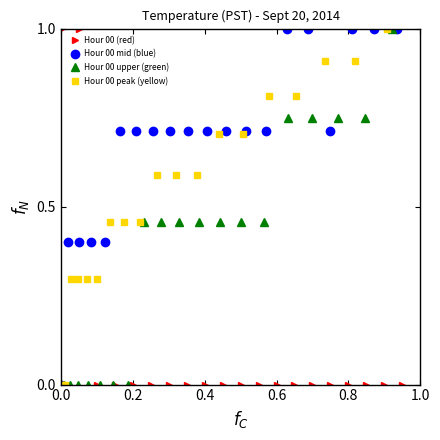

True or false: Hour 00 (red) has more than 0 points higher than both neighbors.

False